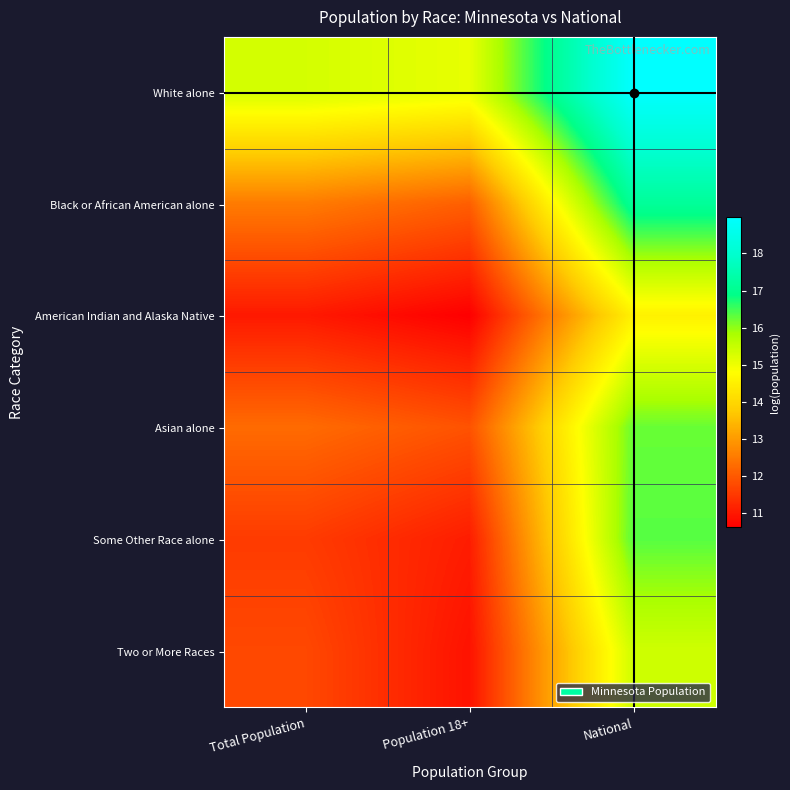

Reading left to right, list all the values displayed in this chart.

White alone: Total Population=15.3	Population 18+=15.1	National=19.0
Black or African American alone: Total Population=12.5	Population 18+=12.1	National=17.2
American Indian and Alaska Native: Total Population=11.0	Population 18+=10.6	National=14.5
Asian alone: Total Population=12.3	Population 18+=11.9	National=16.3
Some Other Race alone: Total Population=11.5	Population 18+=11.1	National=16.4
Two or More Races: Total Population=11.7	Population 18+=10.9	National=15.4